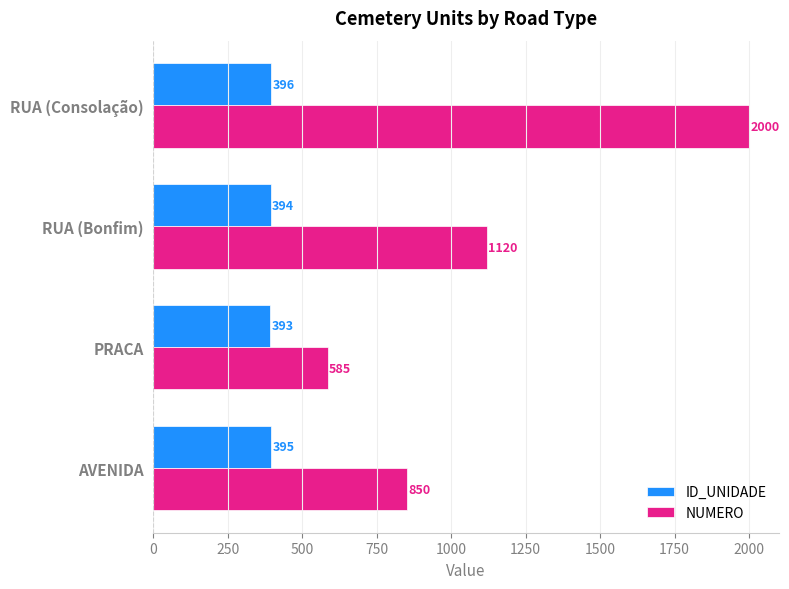

Which series has the largest range (max minus min)?

NUMERO